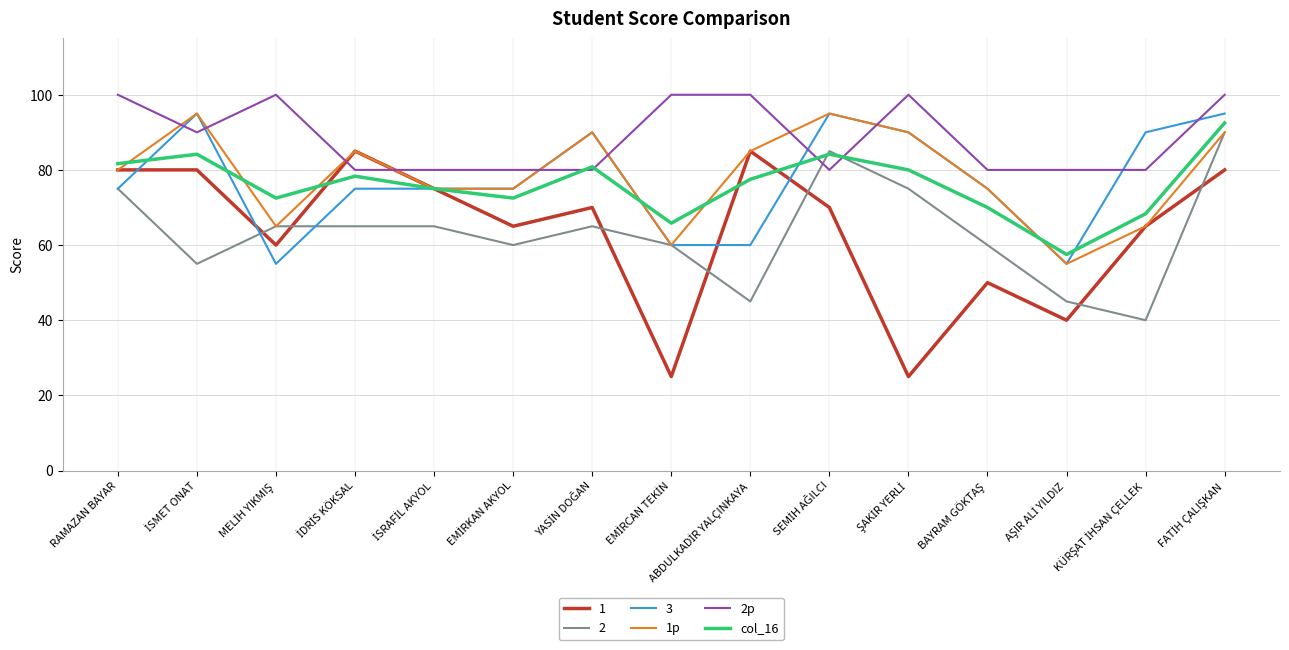

How many times do 2p and 1p cross each other?

8